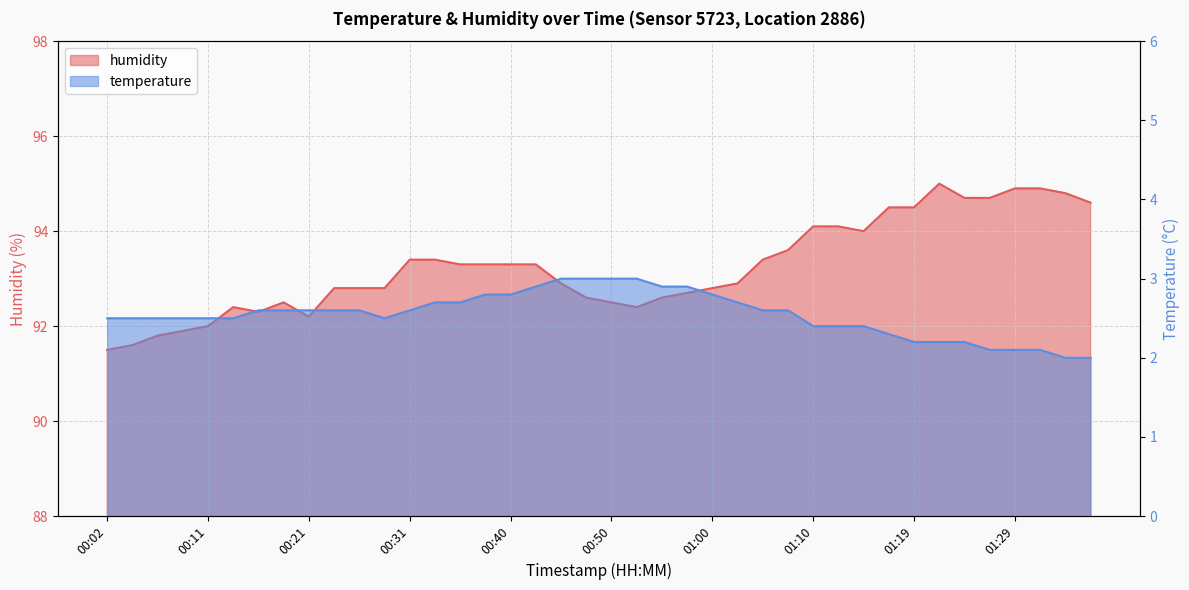

What is the average value of the humidity series?

93.2